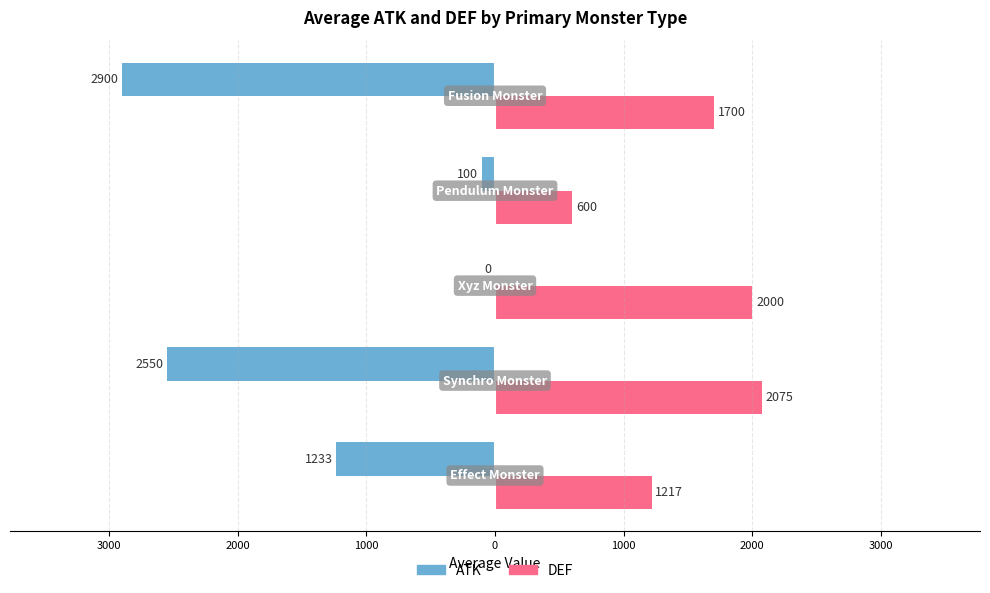

Reading left to right, transcribe all the data shown in this chart.

ATK: -1233.3	-2550.0	0.0	-100.0	-2900.0
DEF: 1216.7	2075.0	2000.0	600.0	1700.0